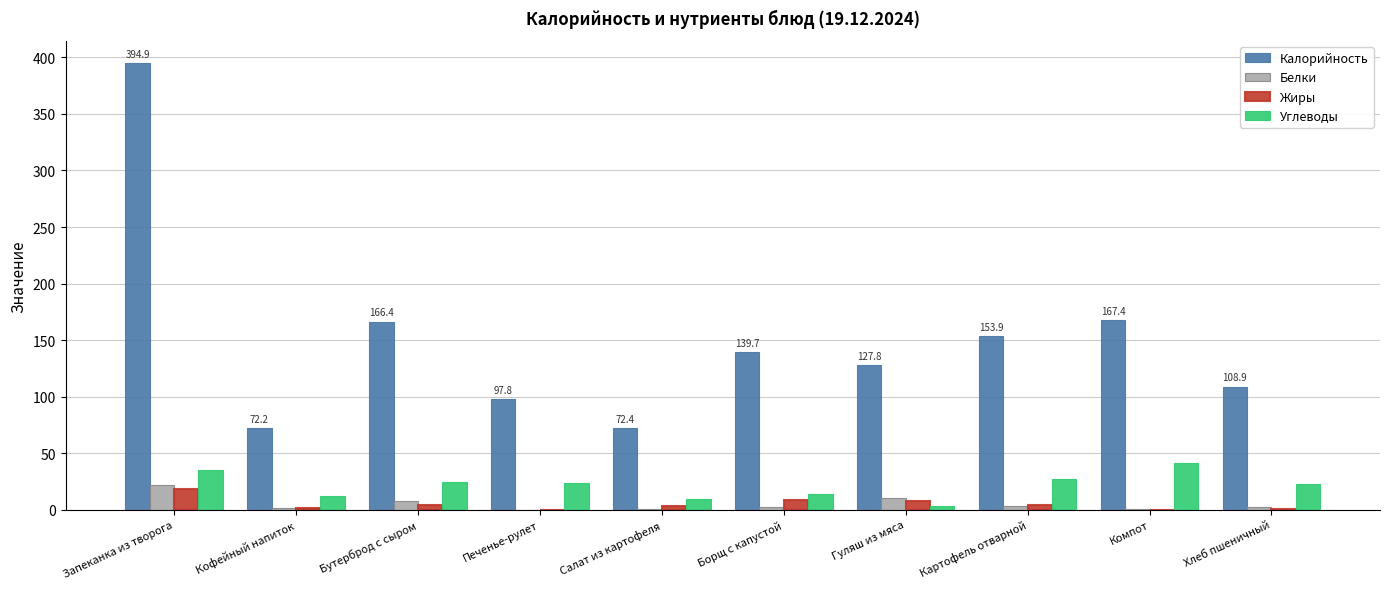

The value of Калорийность at Печенье-рулет is 97.8. True or false?

True